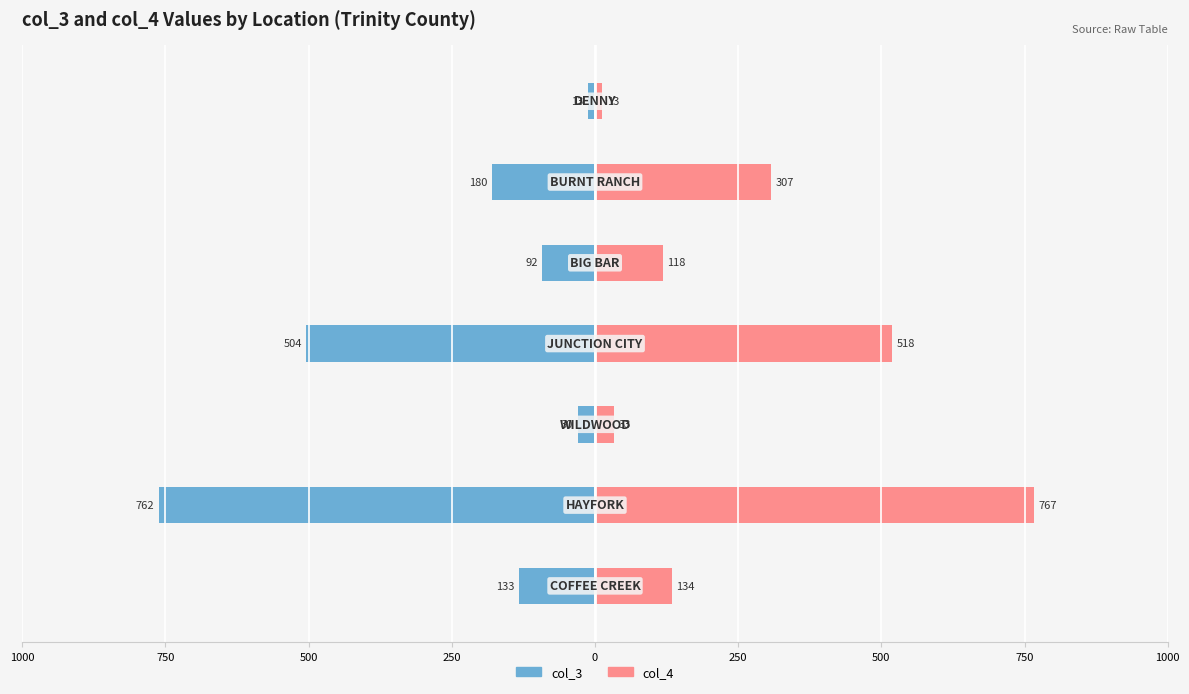

Reading right to left, extract all data points from this chart.

col_3: 500=-13	250=-180	0=-92	250=-504	500=-30	750=-762	1000=-133
col_4: 500=13	250=307	0=118	250=518	500=33	750=767	1000=134